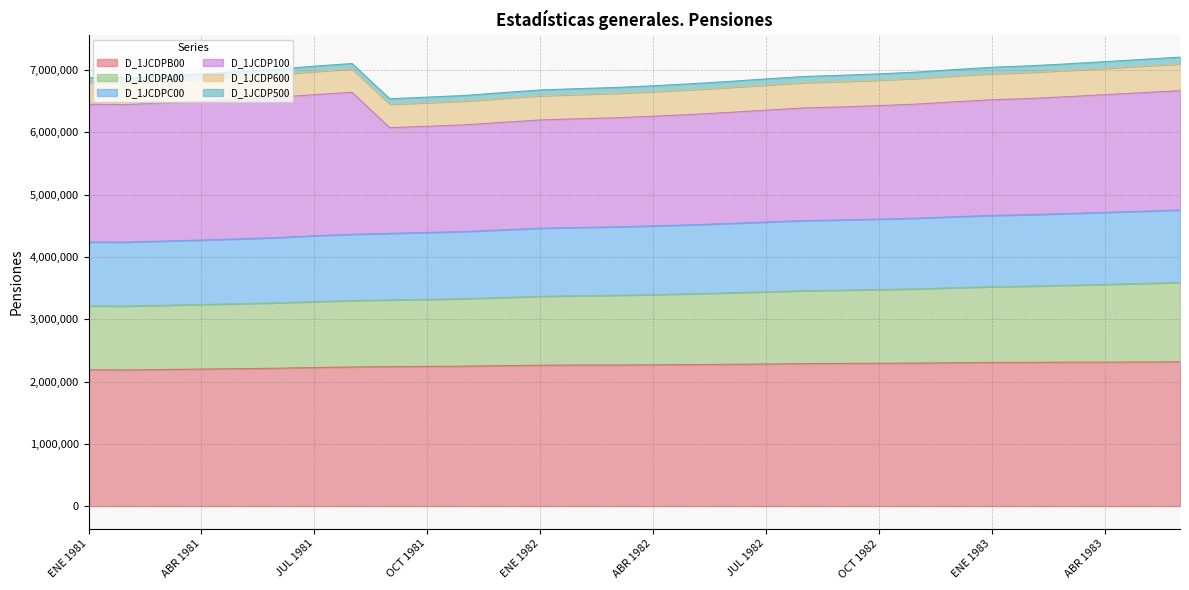

At which category is the sum across all series the highest?

JUN 1983